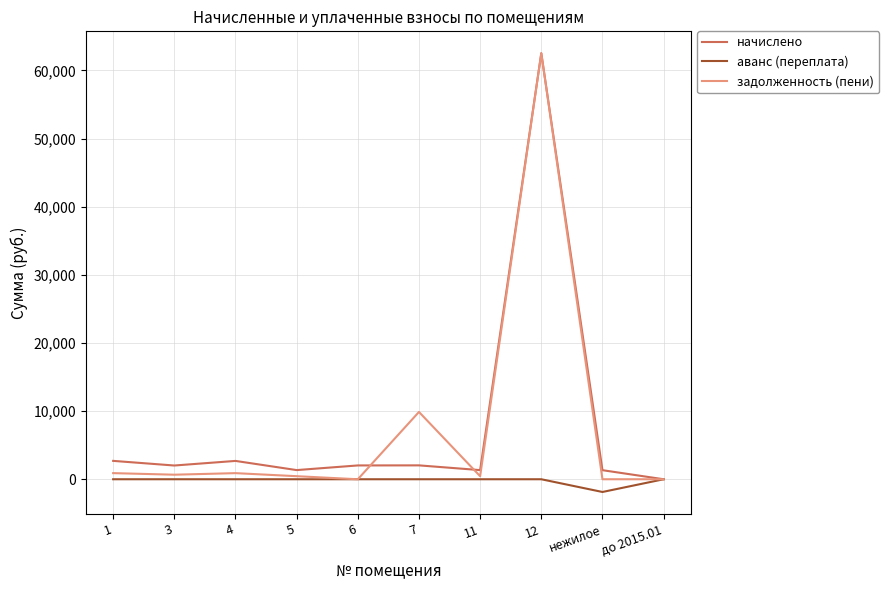

What is the total value across all series at нежилое?

-537.2